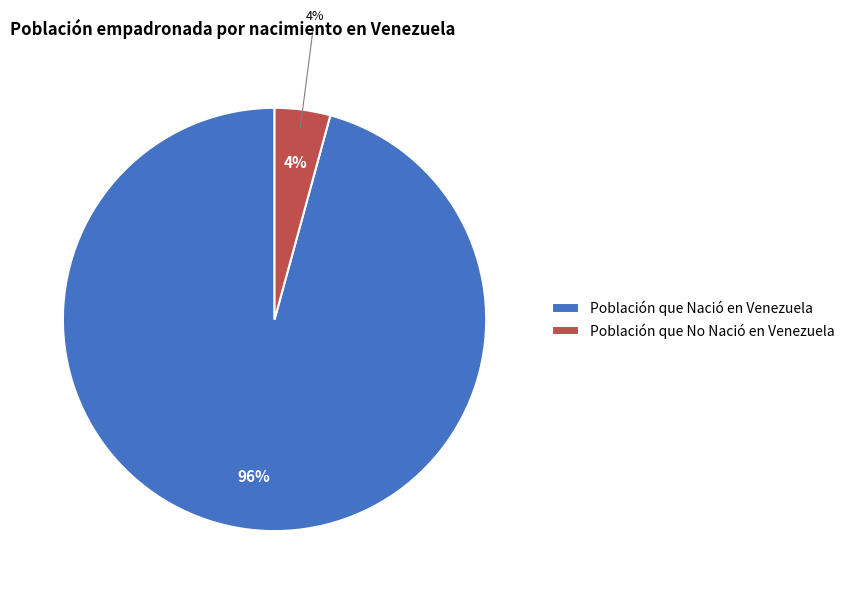

What percentage is NOT represented by Población que Nació en Venezuela?

4.2%